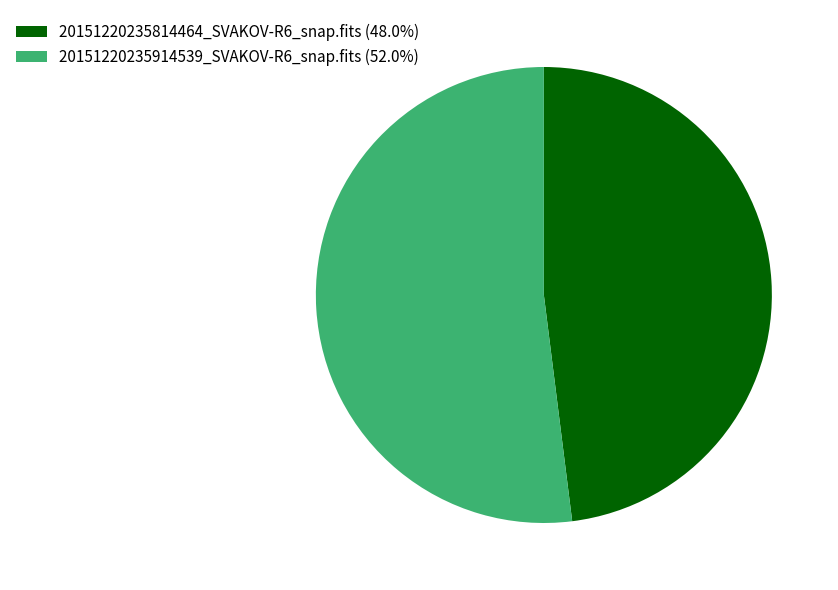

What is the ratio of the value at 20151220235814464_SVAKOV-R6_snap.fits to the value at 20151220235914539_SVAKOV-R6_snap.fits?

0.9